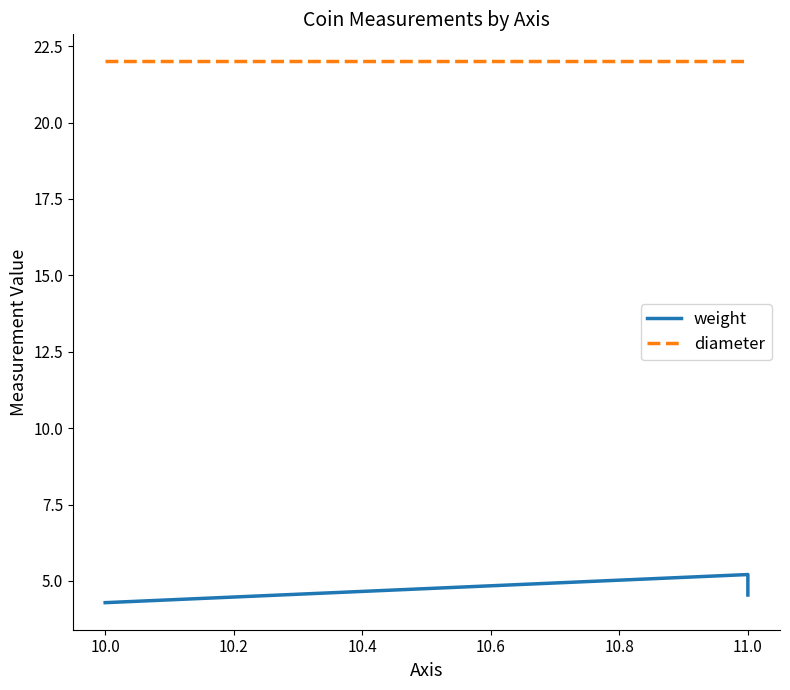

What is the approximate value of diameter at 11.0?

22.0